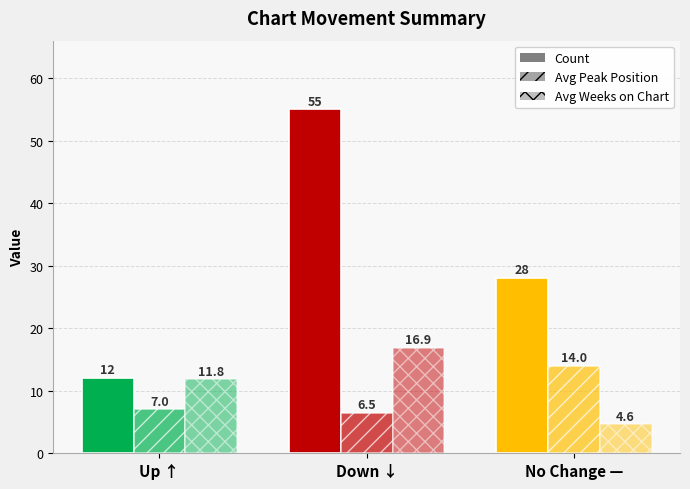

Is the value of Avg Peak Position at Down ↓ greater than the value of Avg Weeks on Chart at Up ↑?

No